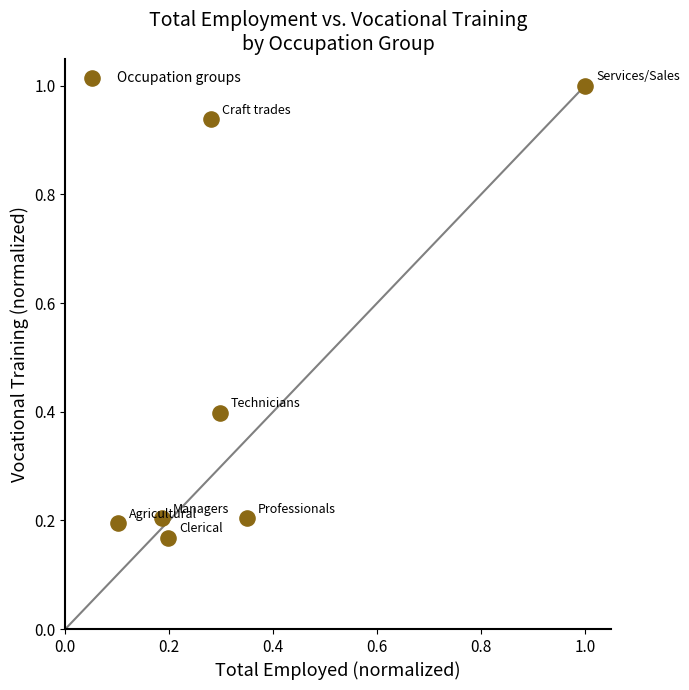

What is the average X value?

0.3